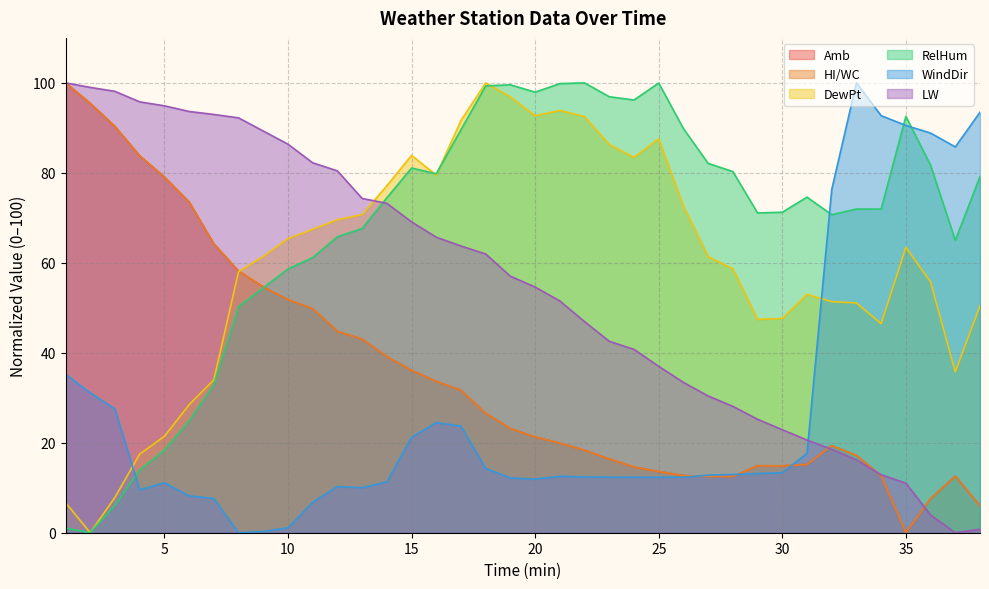

In WindDir, how many points are higher than both neighbors (excluding endpoints)?

5